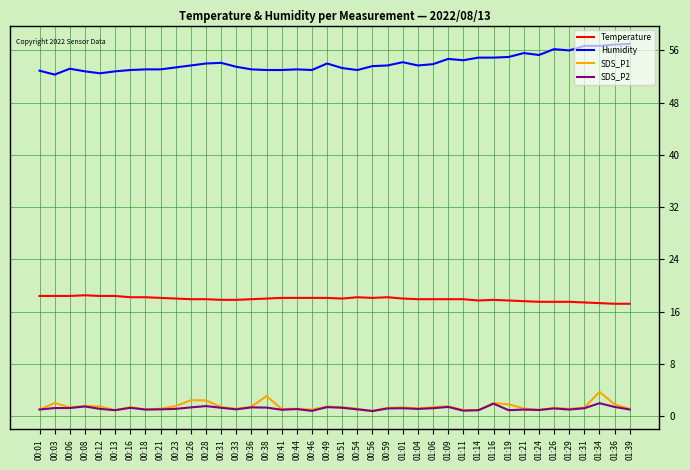

What position from the left is 00:28?

12